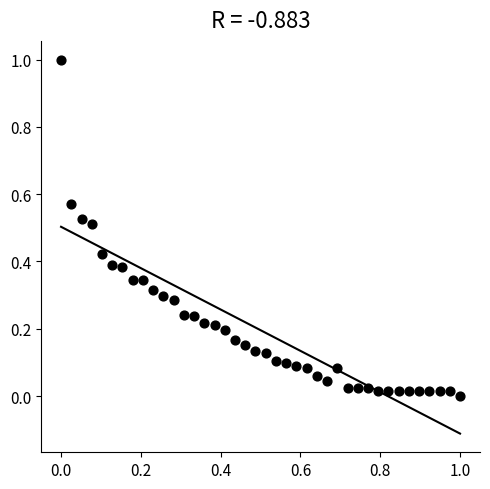

What is the range of X values (max minus min)?

1.0